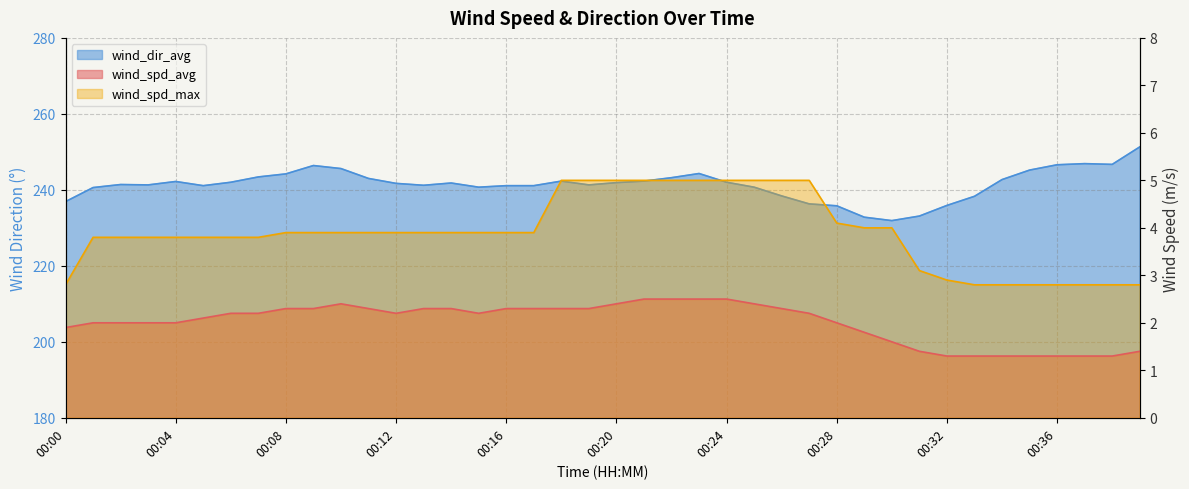

What is the difference between the maximum and minimum values in the wind_spd_avg series?

1.2